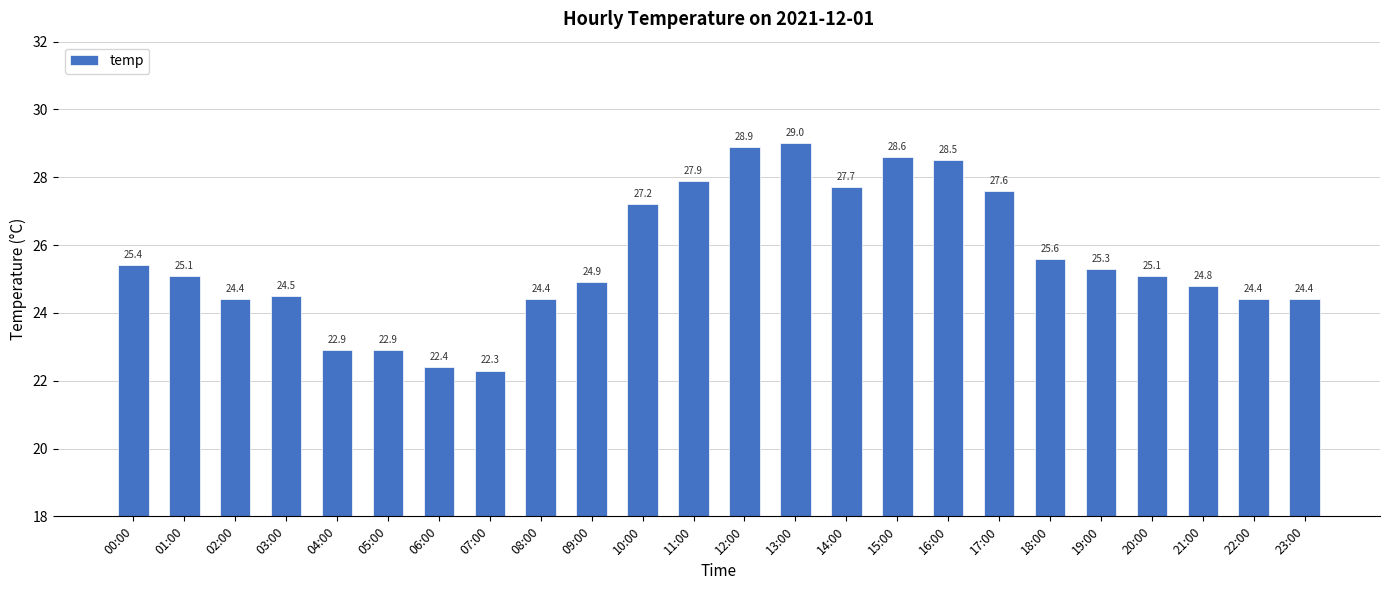

What is the difference between the maximum and minimum values?

6.7